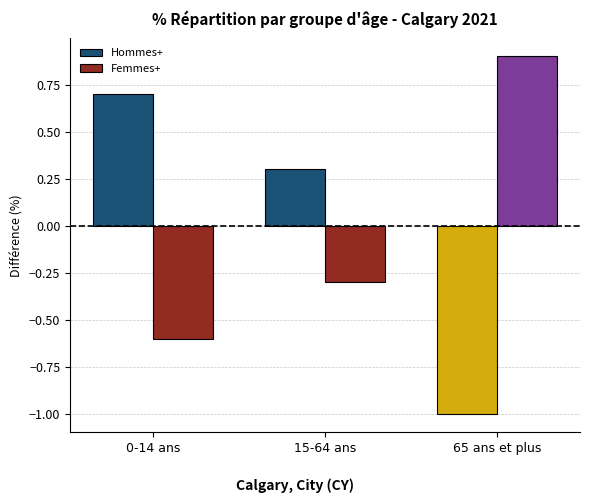

True or false: Femmes+ has a value of 1.5 at 65 ans et plus.

False